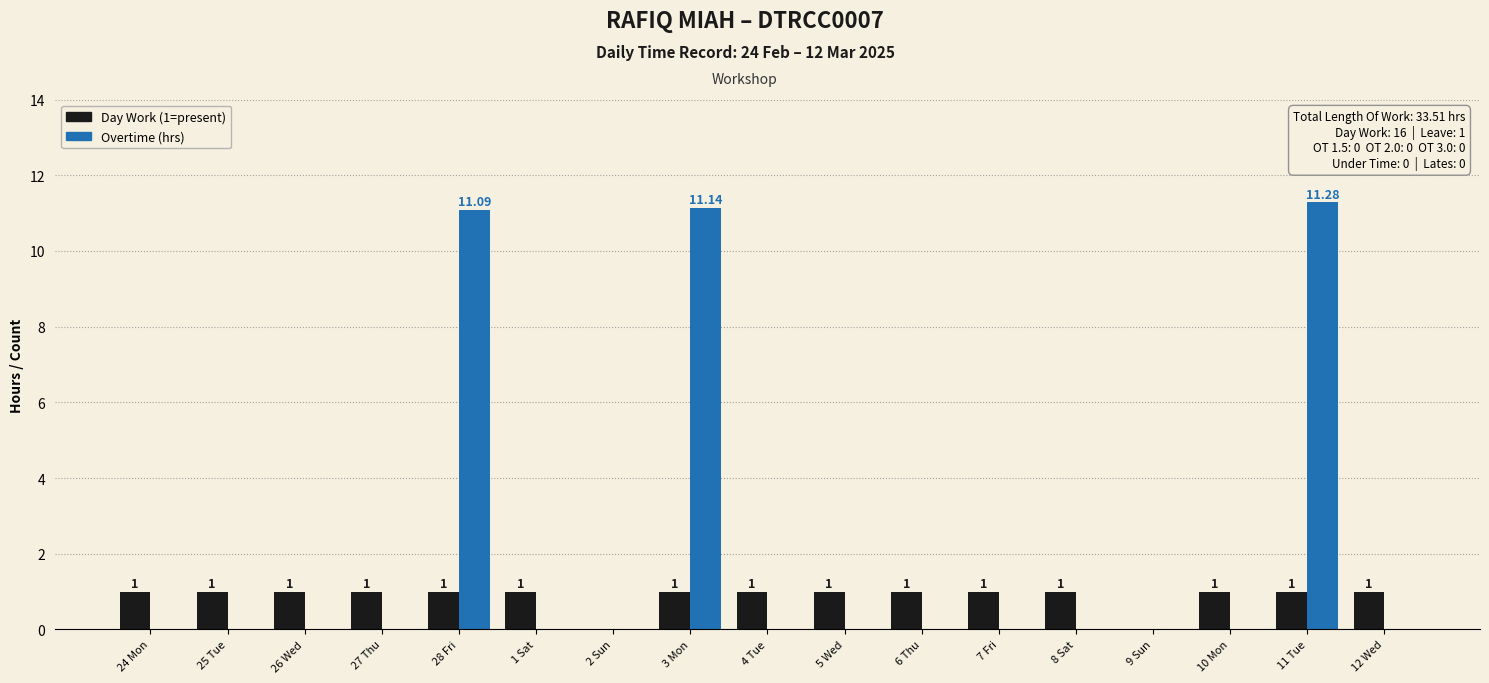

What is the total value across all series at 26 Wed?

1.0